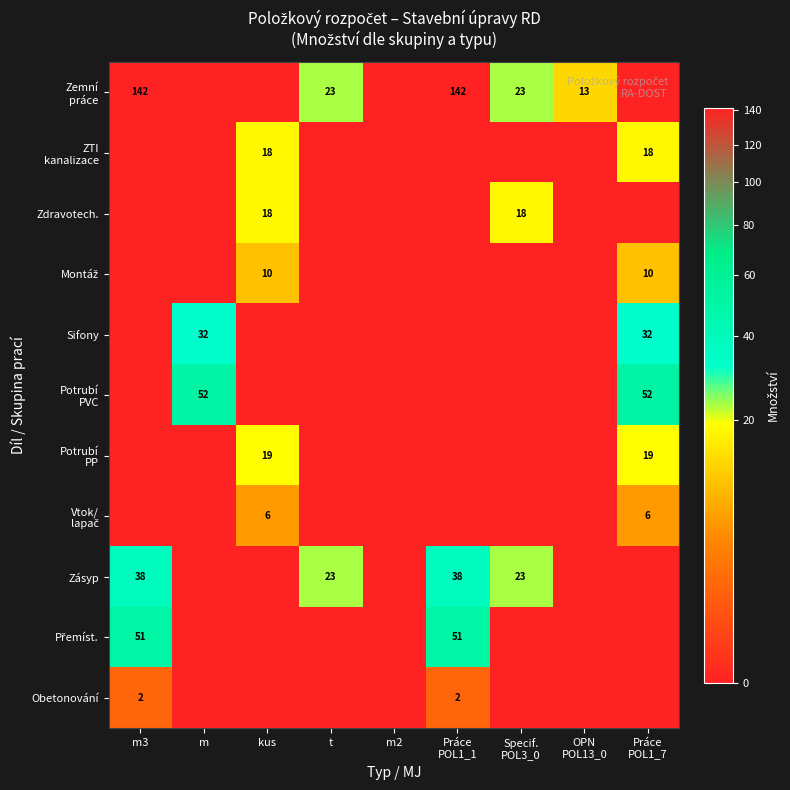

True or false: Přemíst. has a value of -26.9 at Specif. POL3_0.

False